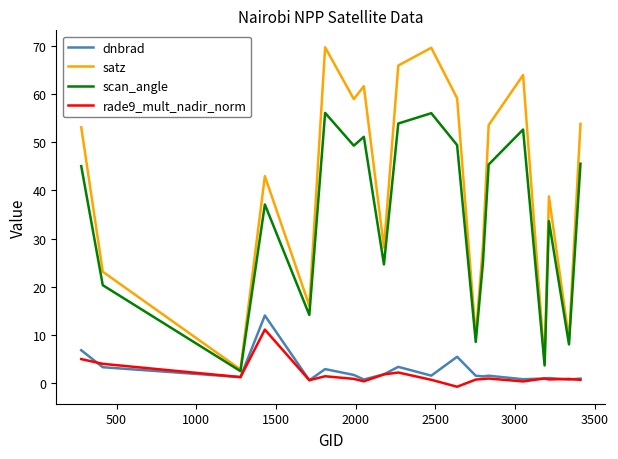

Which series has the largest range (max minus min)?

satz